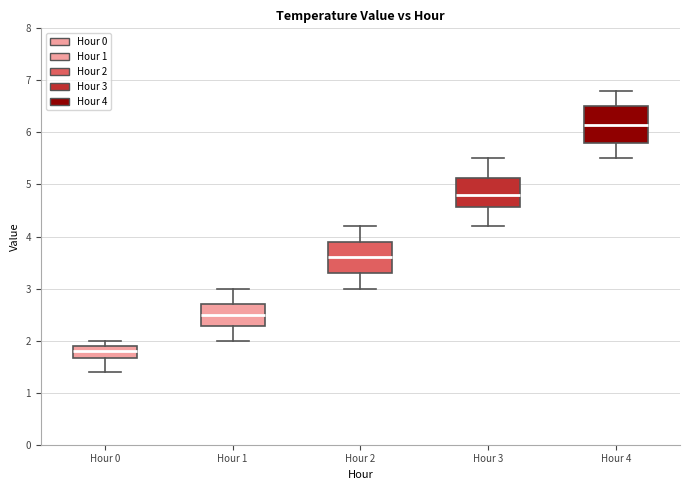

Comparing the boxes themselves (not the whiskers), which one is the tallest?

Hour 4